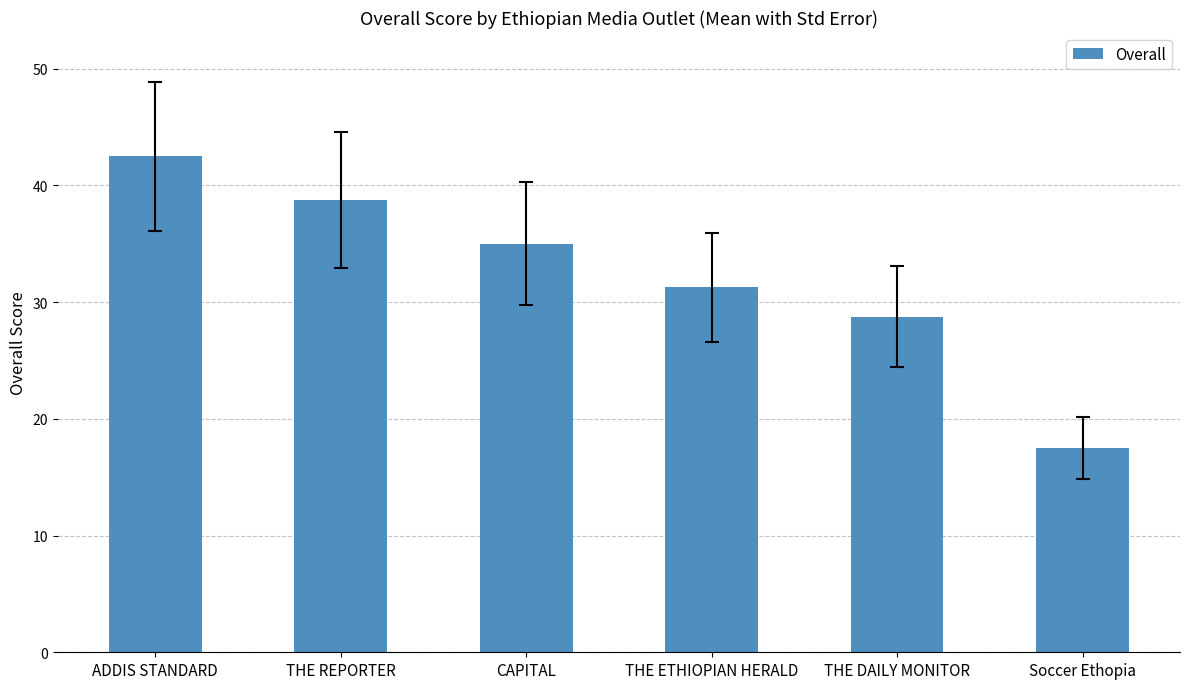

What is the label of the 1st bar from the left?

ADDIS STANDARD